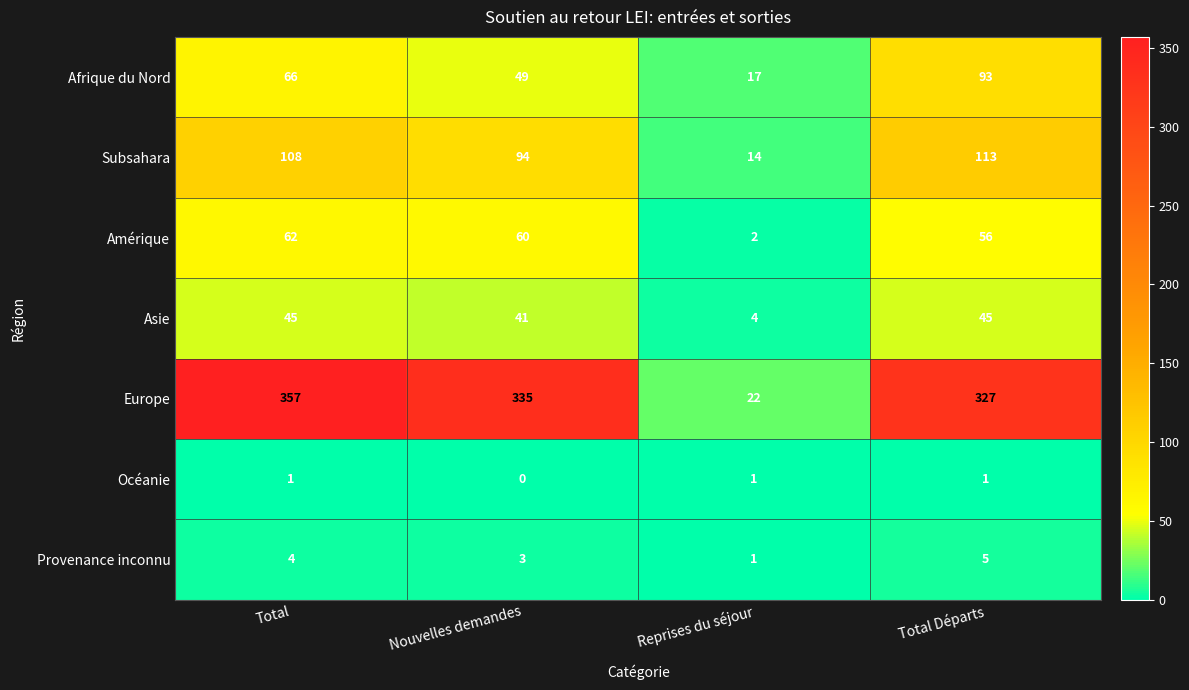

What is the total value across all series at Total?

643